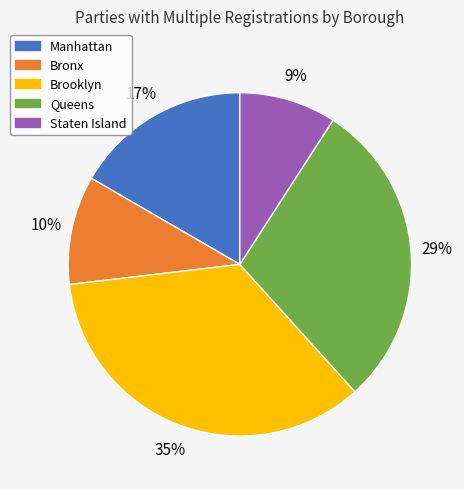

Between Manhattan and Queens, which is larger?

Queens